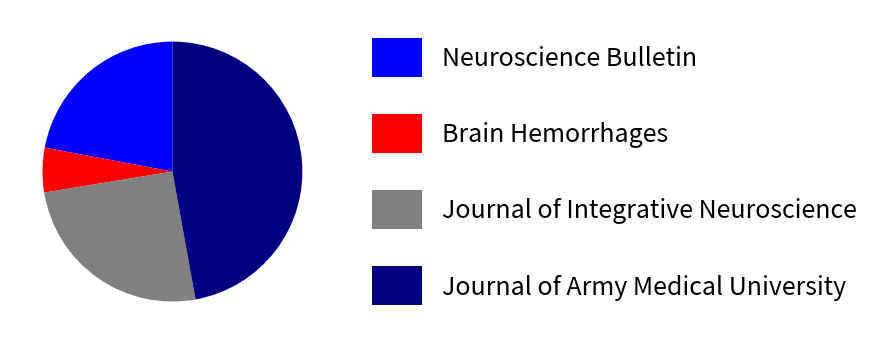

Is there any slice that represents more than half of the pie?

No